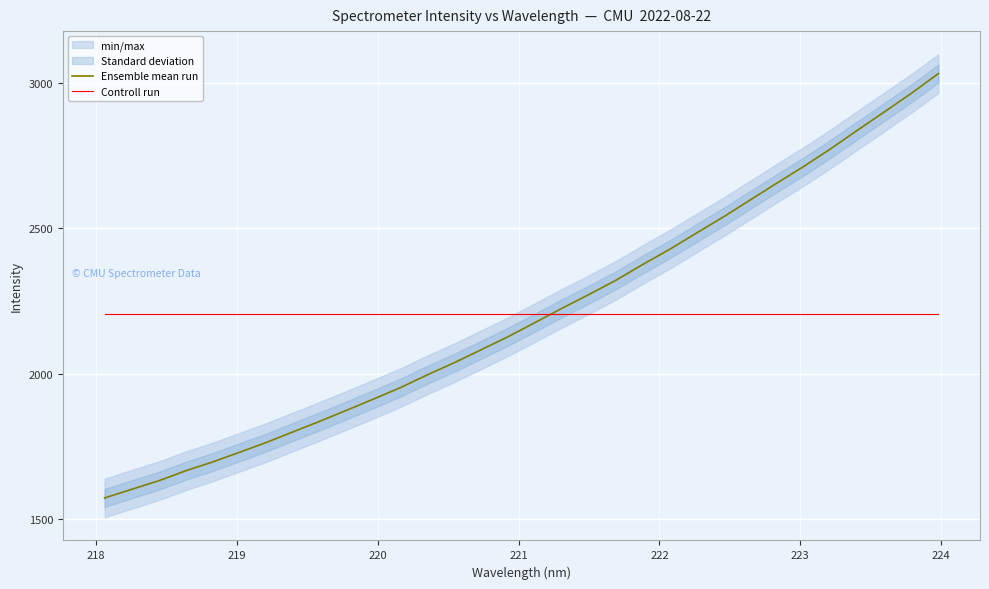

Reading right to left, extract all data points from this chart.

Ensemble mean run: 3031.8	2964.2	2900.6	2837.8	2773.8	2713.2	2655.9	2597.5	2539.1	2483.7	2427.6	2375.6	2321.2	2272.5	2225.2	2176.3	2127.9	2083.0	2038.4	1996.7	1952.8	1913.4	1874.9	1837.0	1800.4	1763.6	1729.8	1696.4	1666.1	1631.9	1602.8	1573.1
Controll run: 2205.8	2205.8	2205.8	2205.8	2205.8	2205.8	2205.8	2205.8	2205.8	2205.8	2205.8	2205.8	2205.8	2205.8	2205.8	2205.8	2205.8	2205.8	2205.8	2205.8	2205.8	2205.8	2205.8	2205.8	2205.8	2205.8	2205.8	2205.8	2205.8	2205.8	2205.8	2205.8